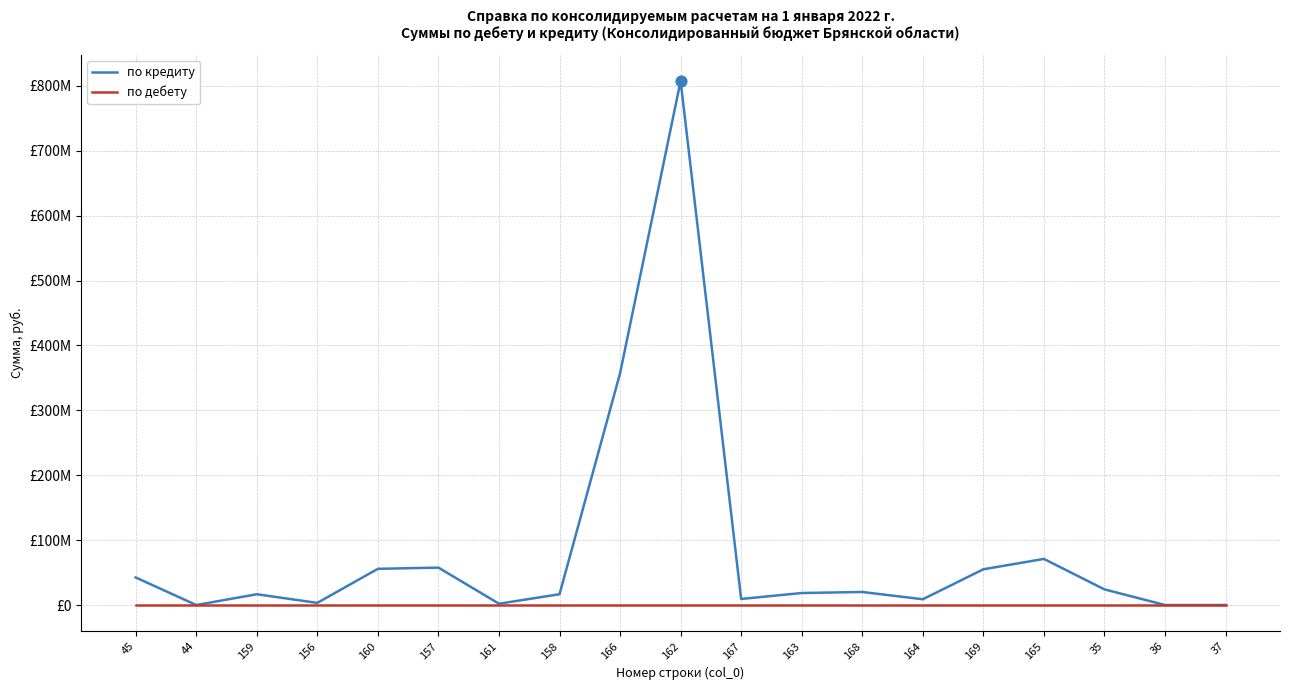

Which series has the largest total across all categories?

по кредиту